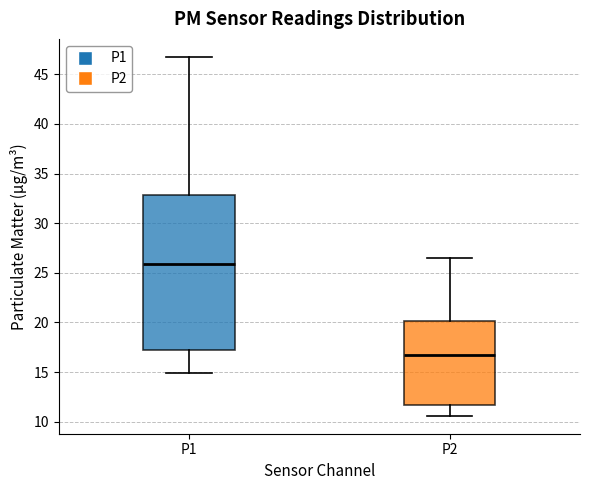

Which box is the tallest, from its lower edge to its upper edge?

P1